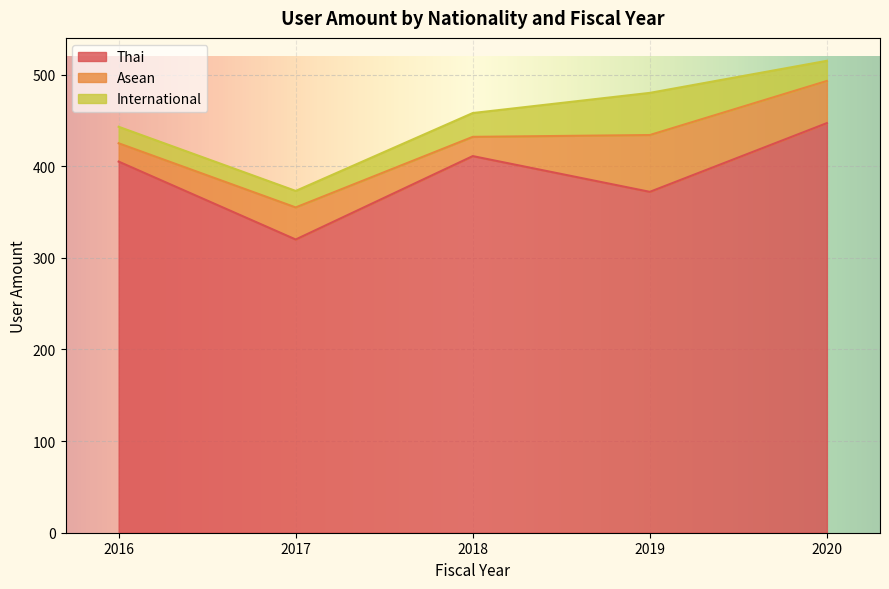

What is the minimum value for Thai?

320